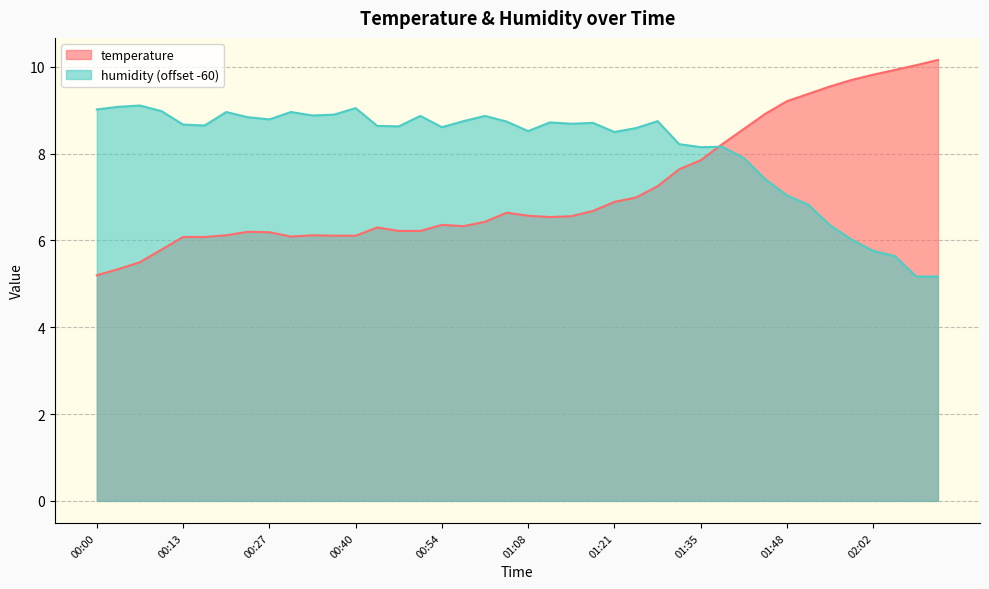

What position from the right is 00:27?

32